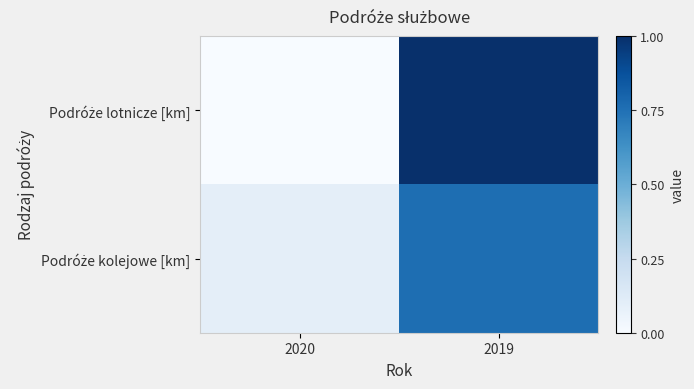

How many series are shown in this chart?

2